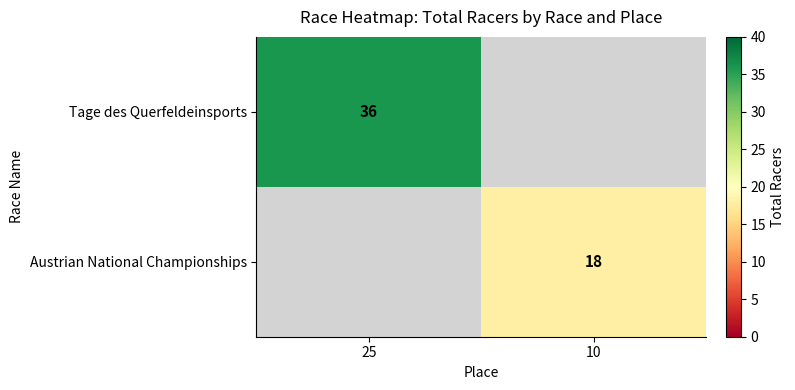

Which category has the highest value across all series?

25